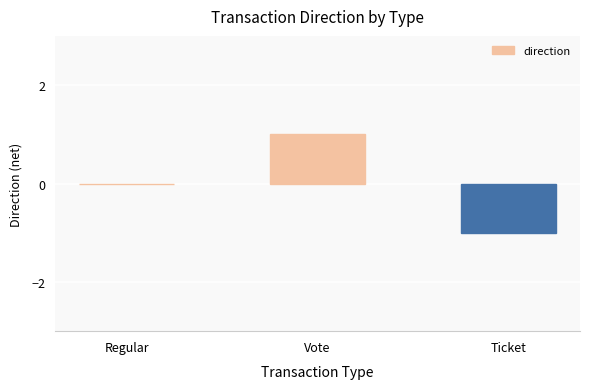

The value at Regular is 0. True or false?

True